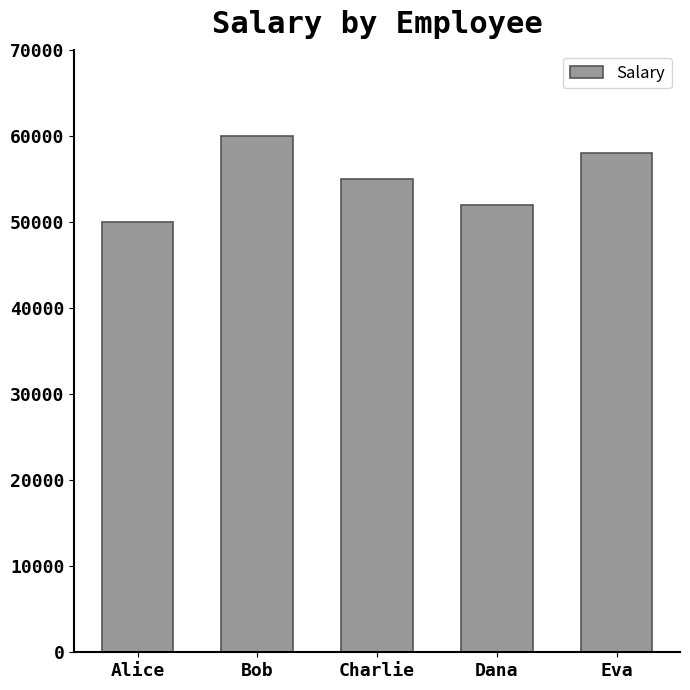

List the labels in order of value, smallest first.

Alice, Dana, Charlie, Eva, Bob